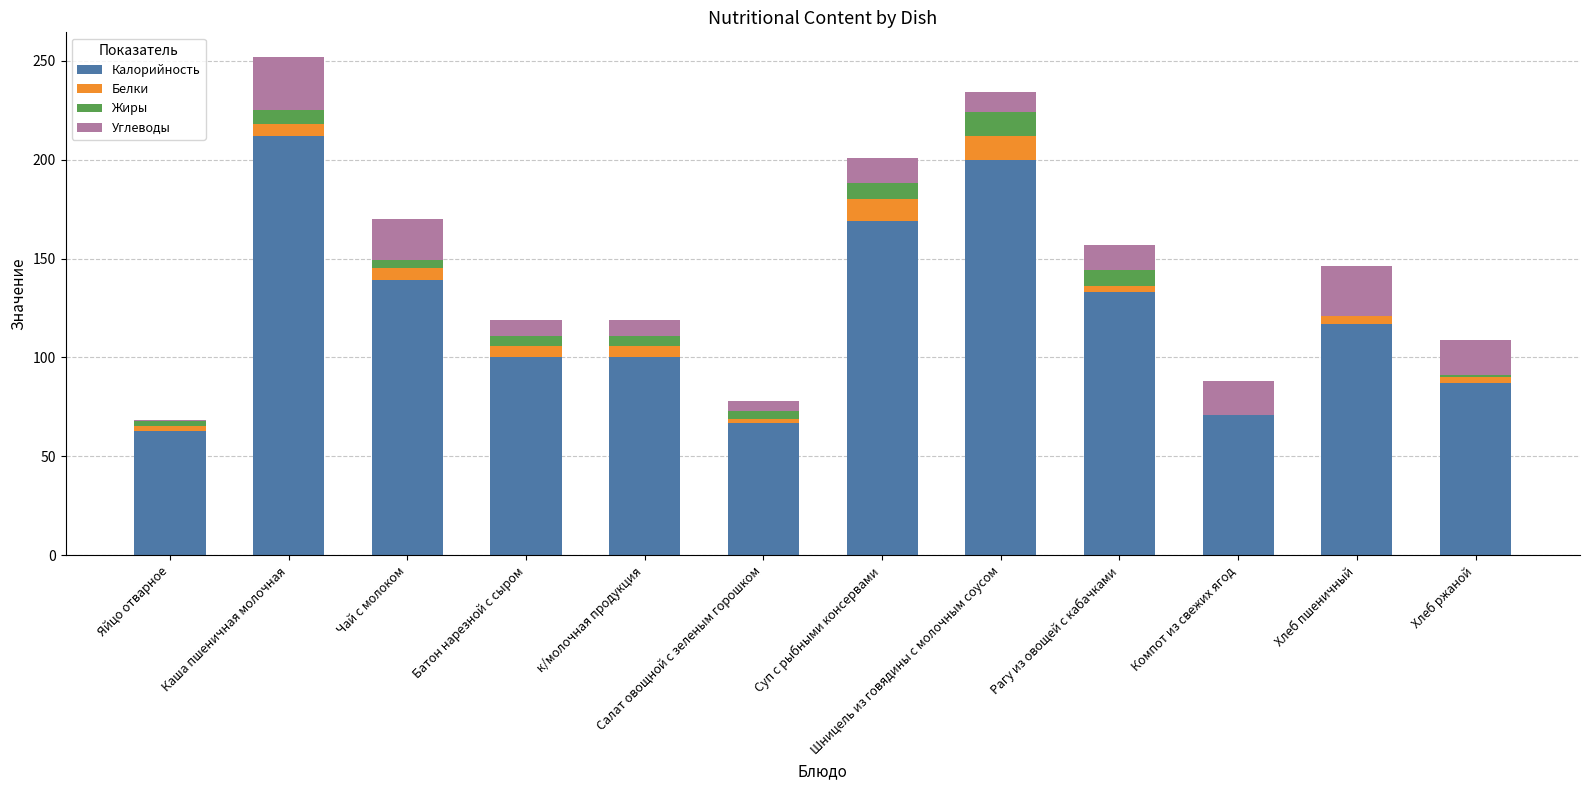

What is the total value across all series at Суп с рыбными консервами?

201.0